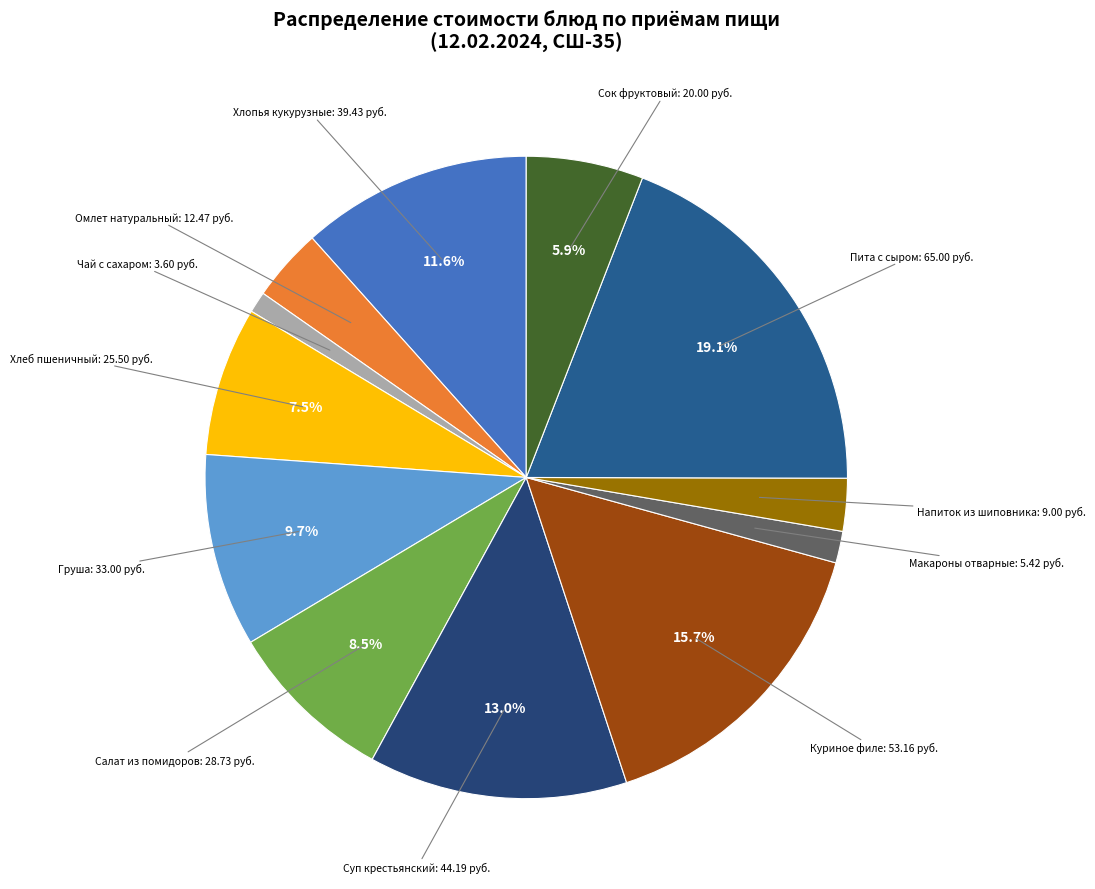

How many slices are in this pie chart?

12